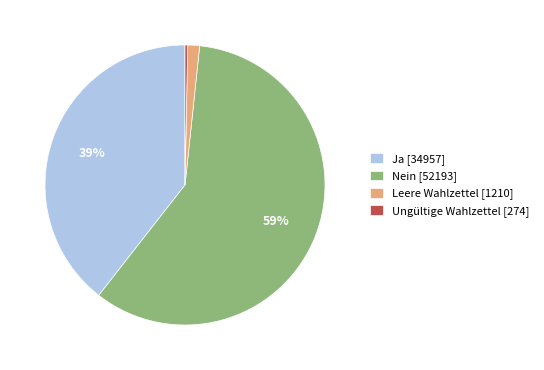

Which slice is the largest?

Nein